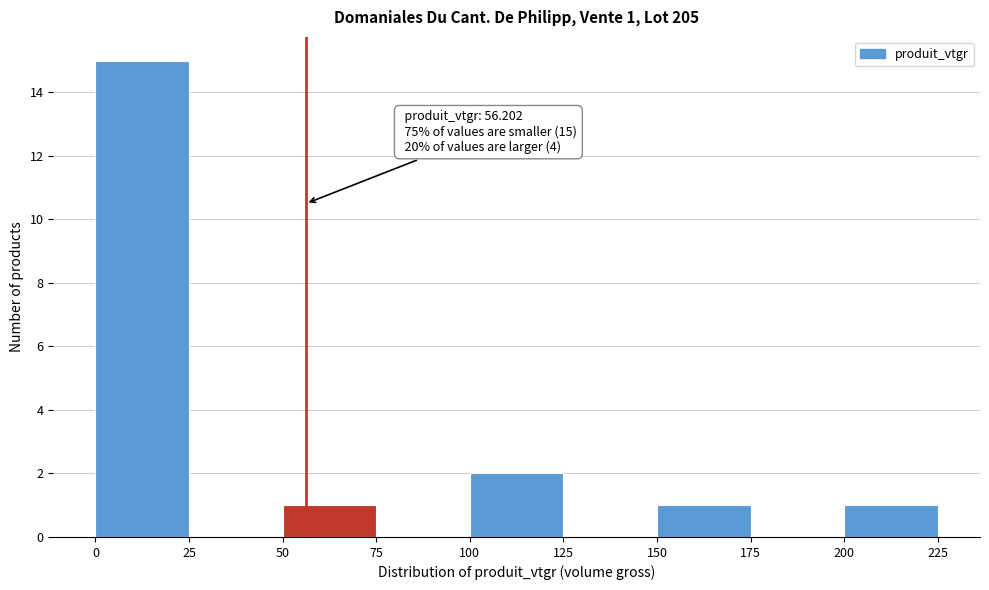

Over which range of the x-axis is the bar tallest?

0 to 25